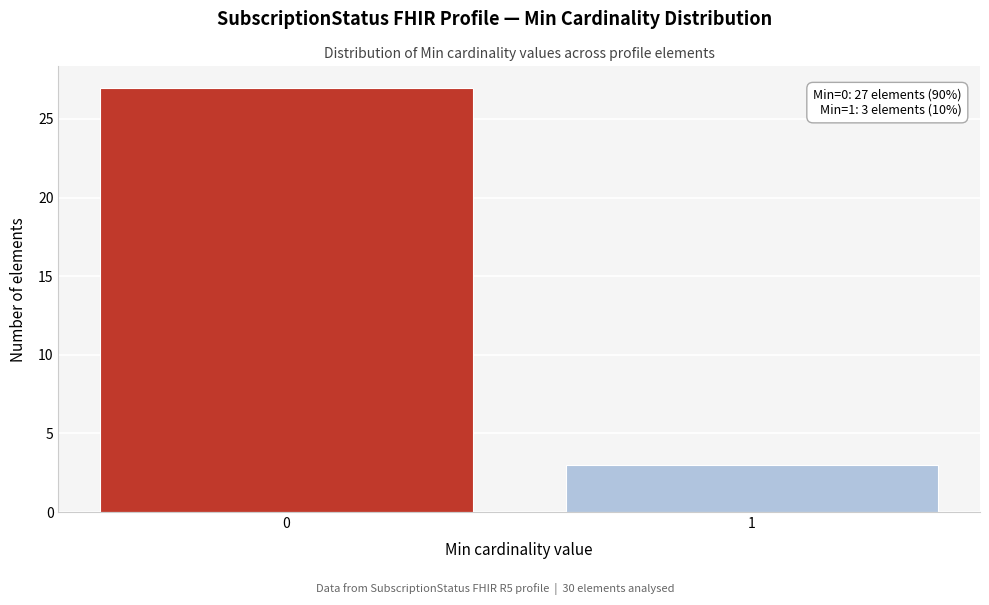

Reading left to right, what are all the values shown in this chart?

0=27	1=3